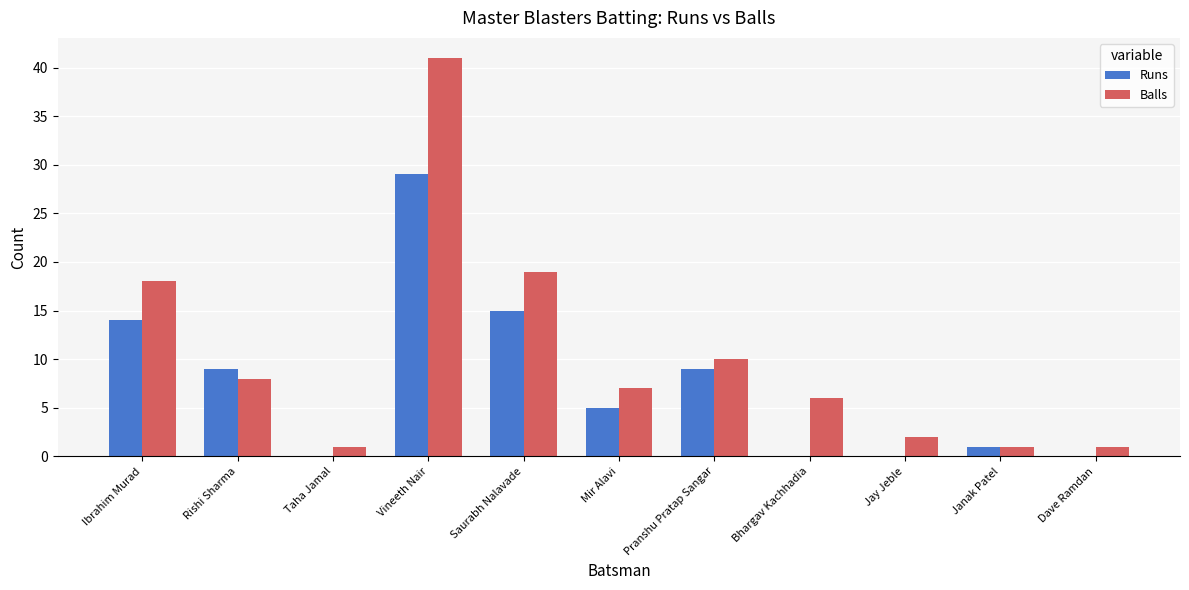

At which category does the chart reach its peak across all series?

Vineeth Nair